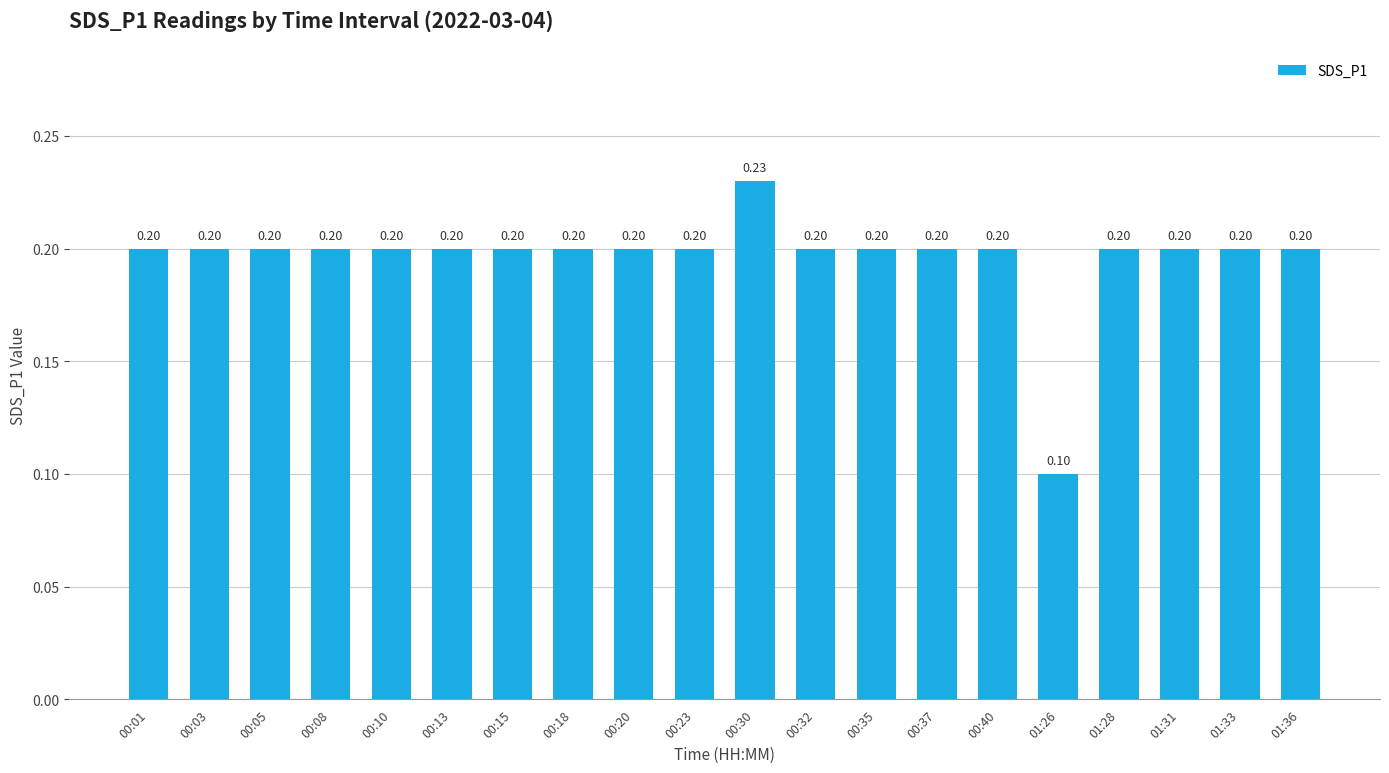

Reading left to right, extract all data points from this chart.

0.2	0.2	0.2	0.2	0.2	0.2	0.2	0.2	0.2	0.2	0.2	0.2	0.2	0.2	0.2	0.1	0.2	0.2	0.2	0.2